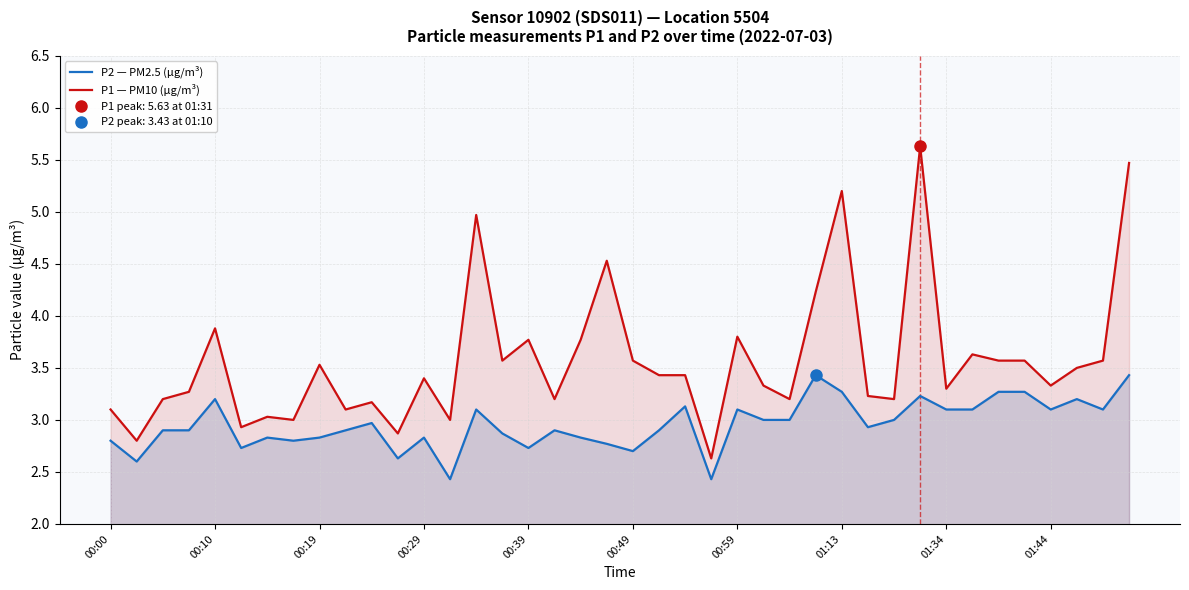

True or false: P2 — PM2.5 (µg/m³) has more than 2 points higher than both neighbors.

True